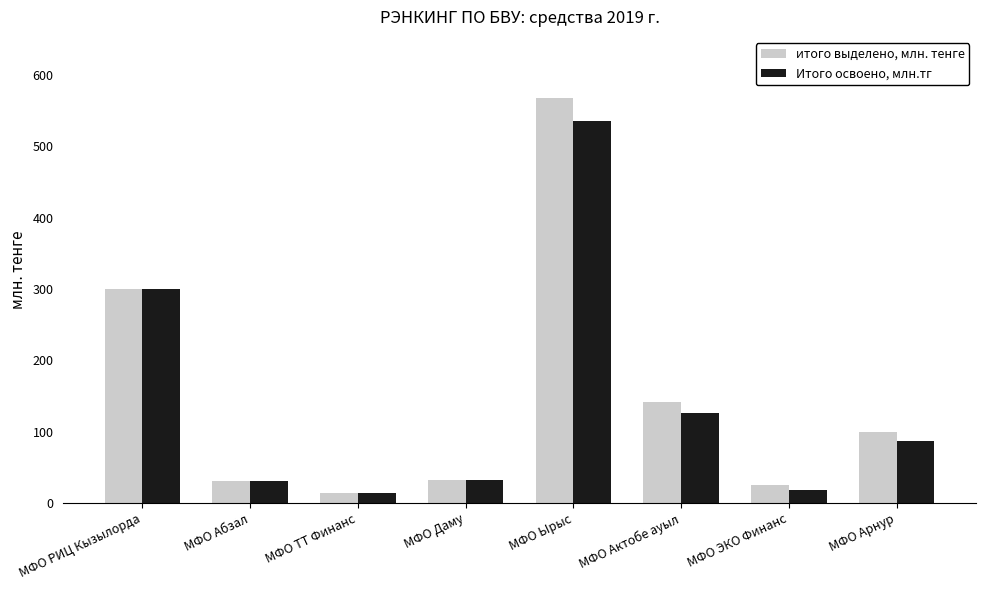

Is it true that Итого освоено, млн.тг equals 13.5 at МФО ТТ Финанс?

True